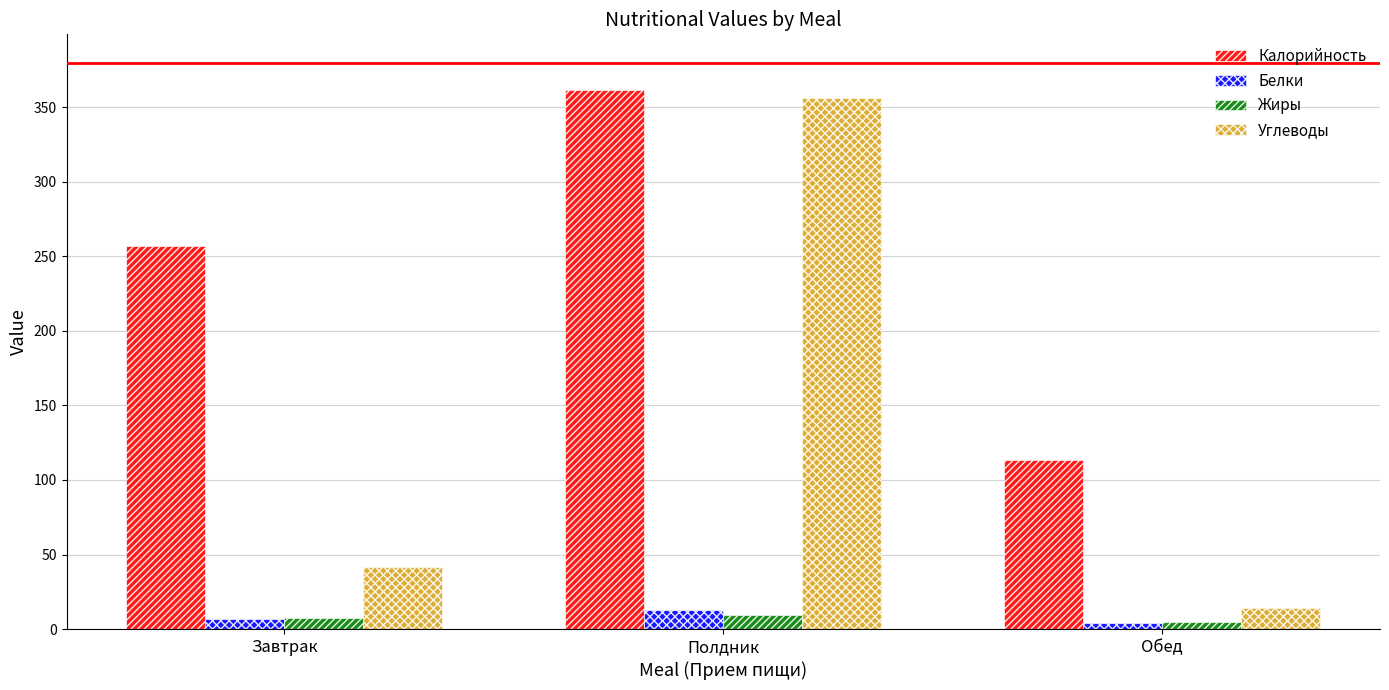

The Калорийность series shows 113.5 at Завтрак. True or false?

False